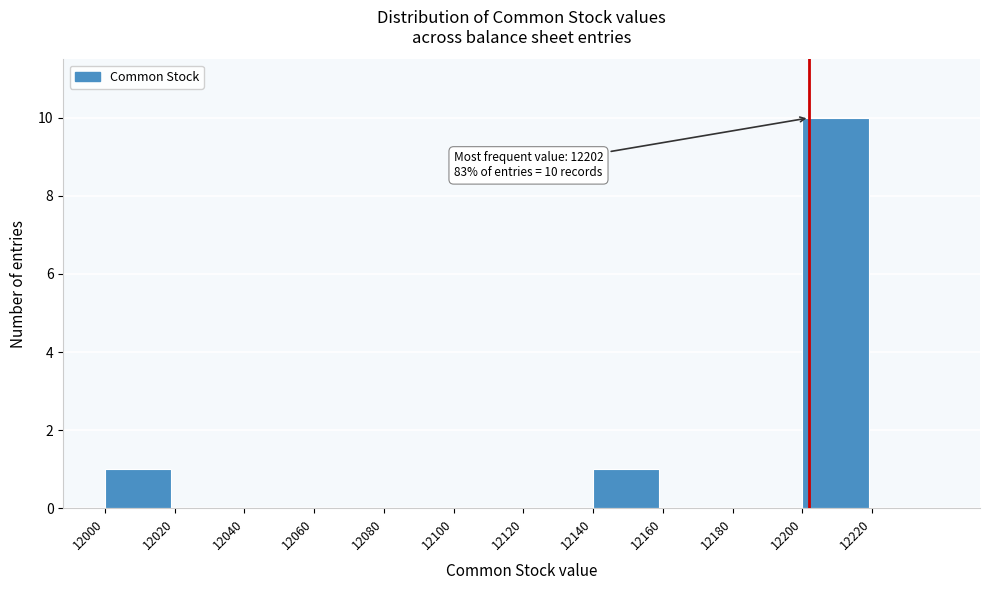

Over which range of the x-axis is the bar tallest?

12200 to 12220